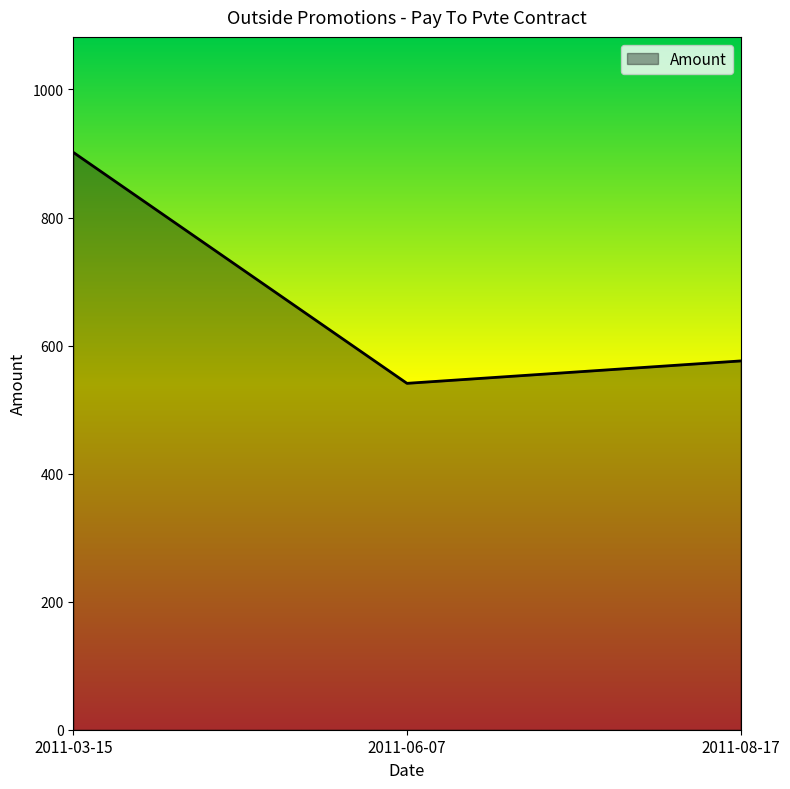

Reading left to right, list all the values displayed in this chart.

2011-03-15=901.8	2011-06-07=541.0	2011-08-17=576.0